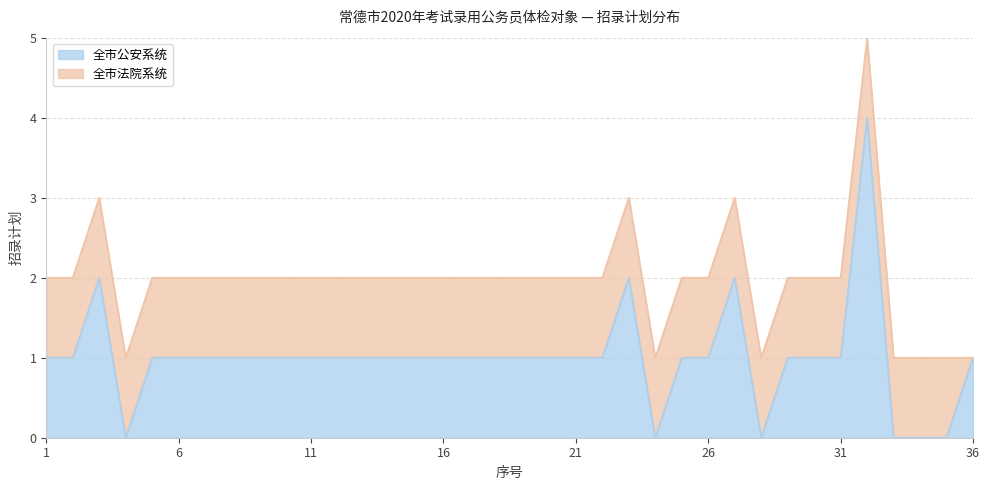

Reading left to right, extract all data points from this chart.

1=1	2=1	3=2	4=0	5=1	6=1	7=1	8=1	9=1	10=1	11=1	12=1	13=1	14=1	15=1	16=1	17=1	18=1	19=1	20=1	21=1	22=1	23=2	24=0	25=1	26=1	27=2	28=0	29=1	30=1	31=1	32=4	33=0	34=0	35=0	36=1